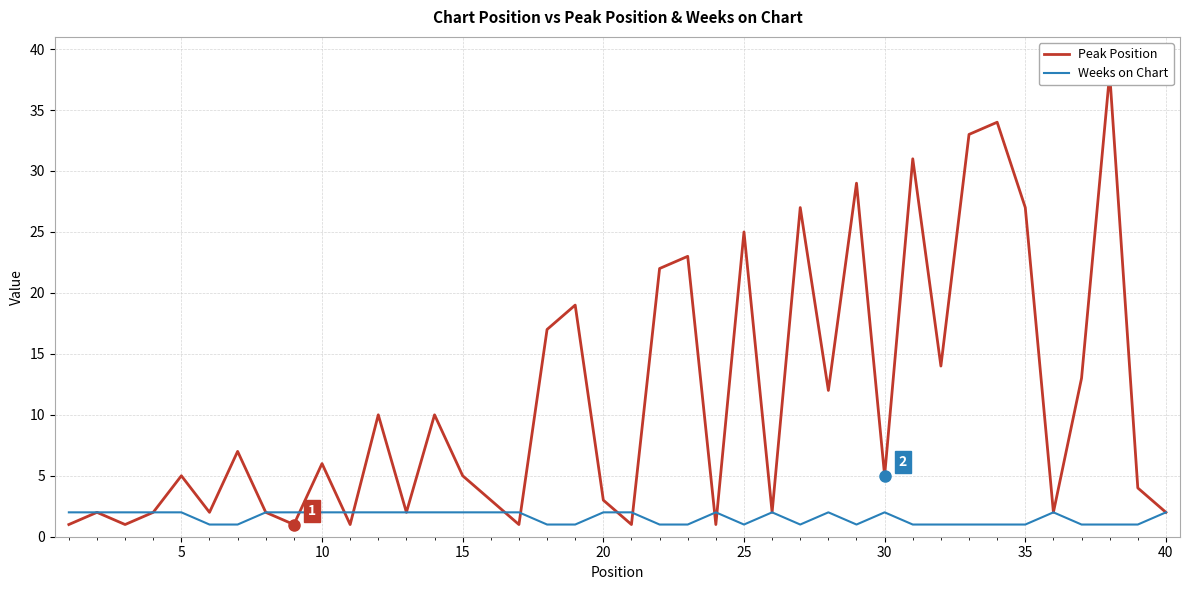

How many Weeks on Chart values are between 1 and 2?

40